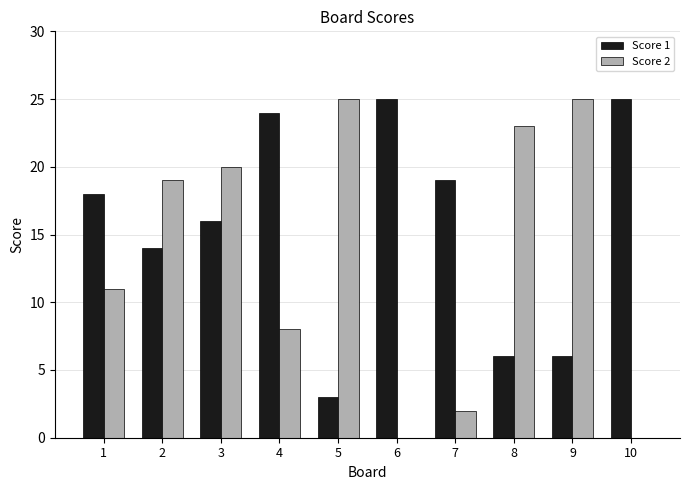

How many distinct data groups are displayed?

2